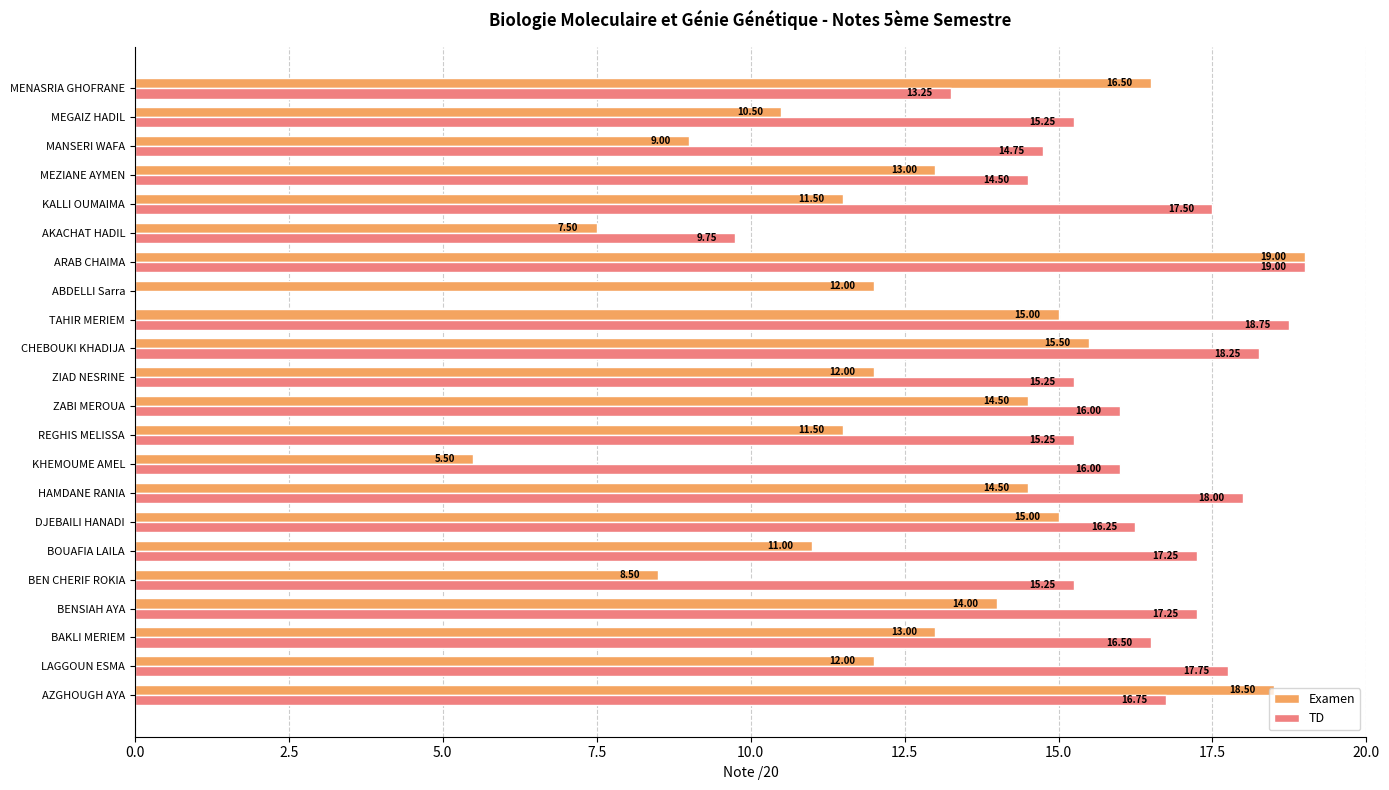

What is the sum of all TD values?

338.5